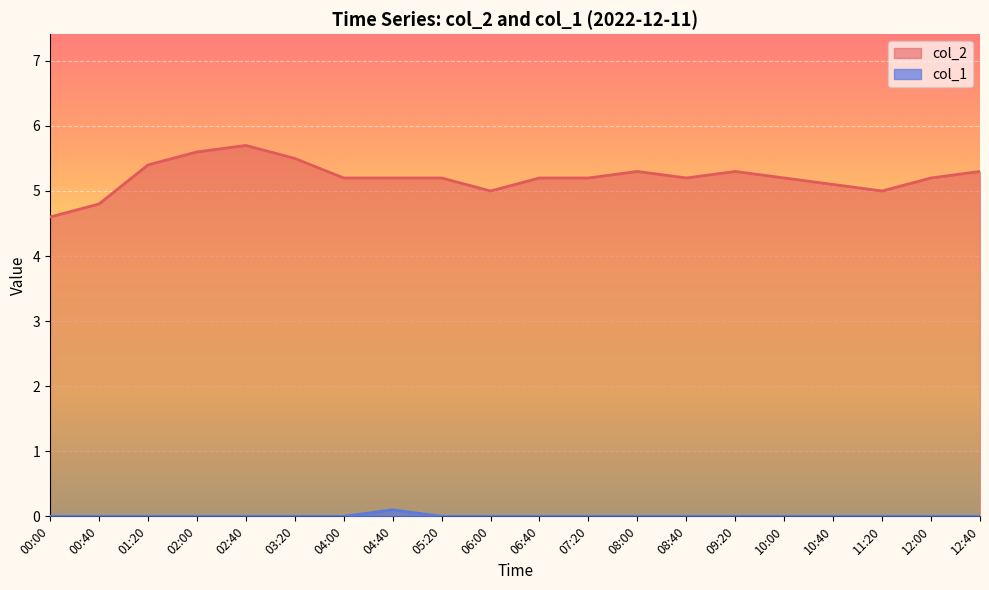

How many col_1 values are between 0 and 1?

20